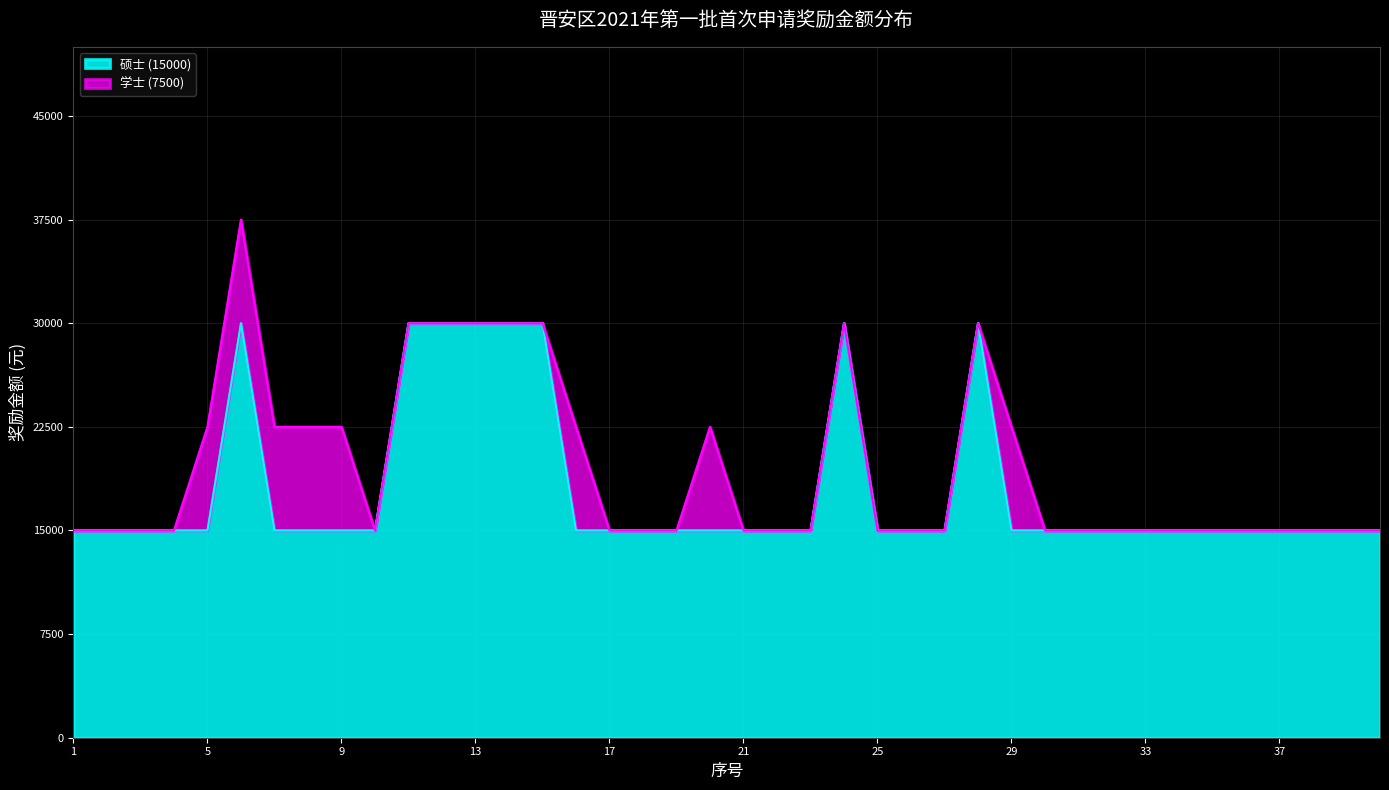

Reading left to right, extract all data points from this chart.

1=15000	2=15000	3=15000	4=15000	5=15000	6=30000	7=15000	8=15000	9=15000	10=15000	11=30000	12=30000	13=30000	14=30000	15=30000	16=15000	17=15000	18=15000	19=15000	20=15000	21=15000	22=15000	23=15000	24=30000	25=15000	26=15000	27=15000	28=30000	29=15000	30=15000	31=15000	32=15000	33=15000	34=15000	35=15000	36=15000	37=15000	38=15000	39=15000	40=15000